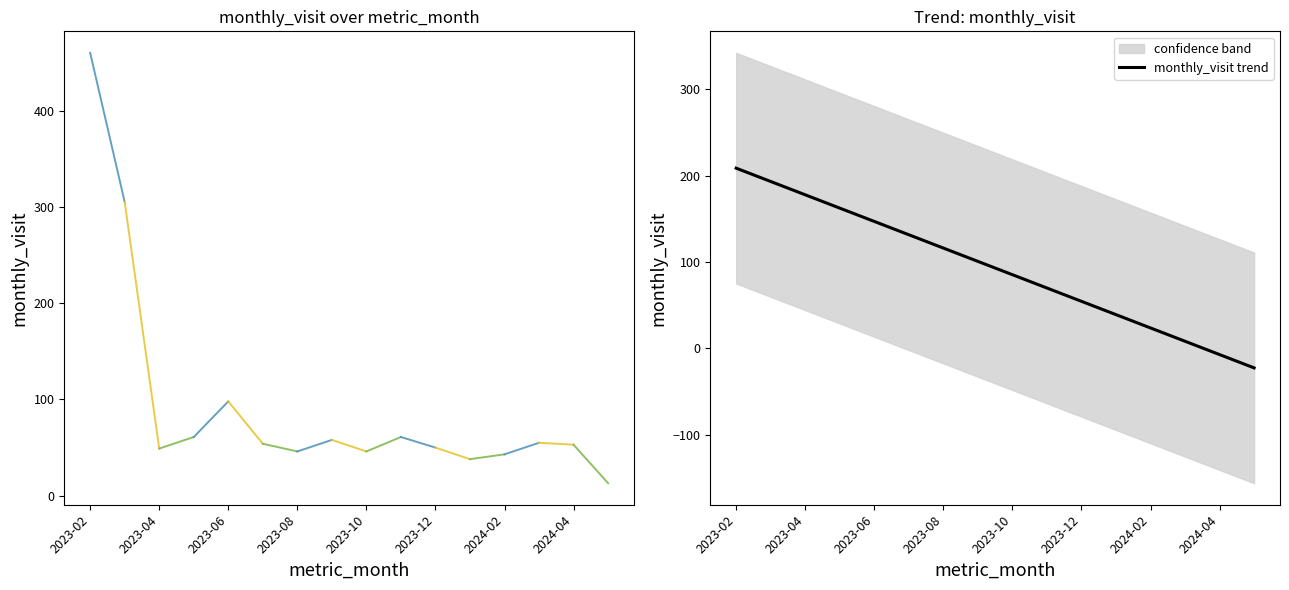

Approximately how many times larger is the value at 2024-02 compared to 2023-04?

0.9